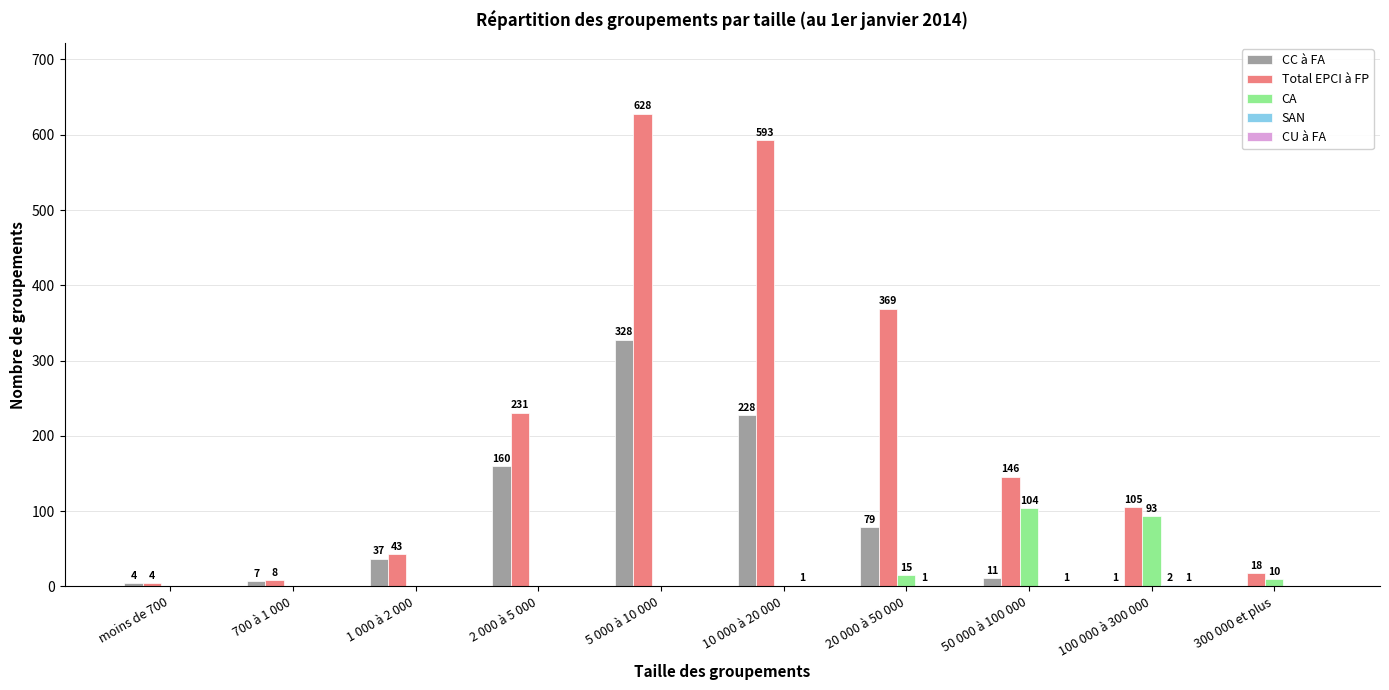

Is the value of Total EPCI à FP at 50 000 à 100 000 greater than the value of CC à FA at 300 000 et plus?

Yes